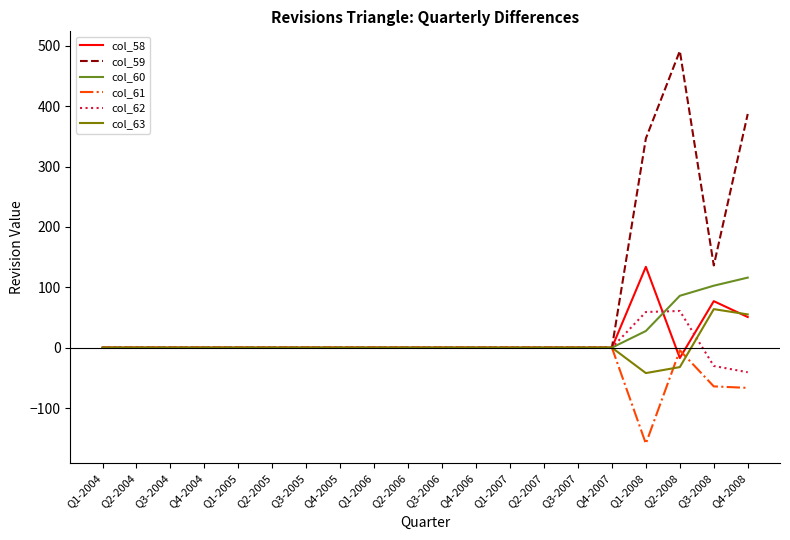

True or false: col_63 has a value of 53.4 at Q1-2004.

False